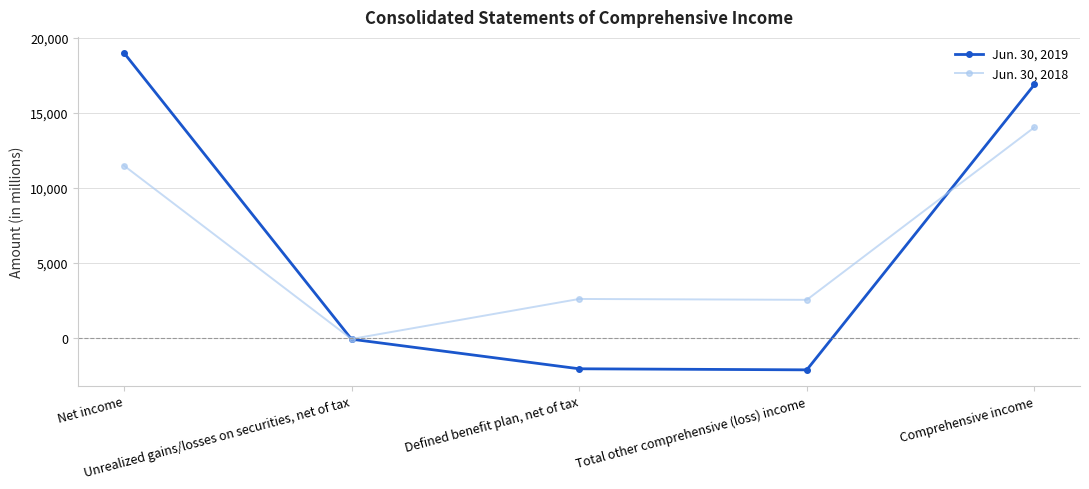

Read the Jun. 30, 2018 value at Unrealized gains/losses on securities, net of tax, to the nearest 100.

-100